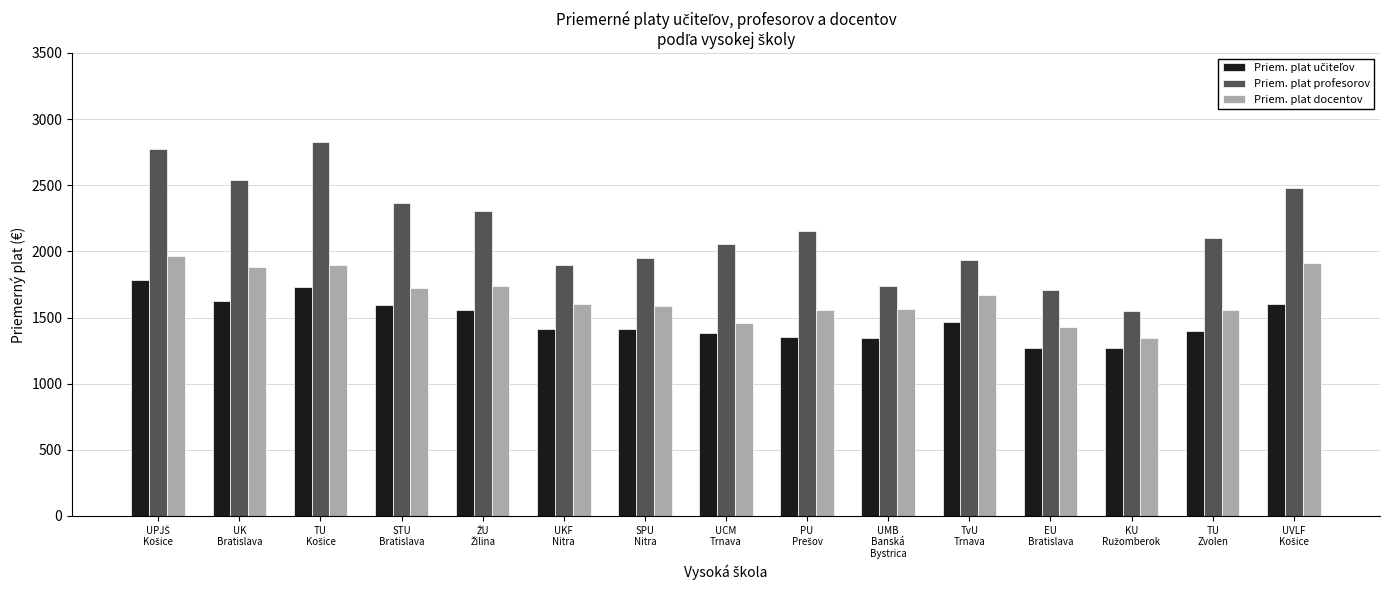

What is the difference between the maximum and minimum values in the Priem. plat profesorov series?

1277.1